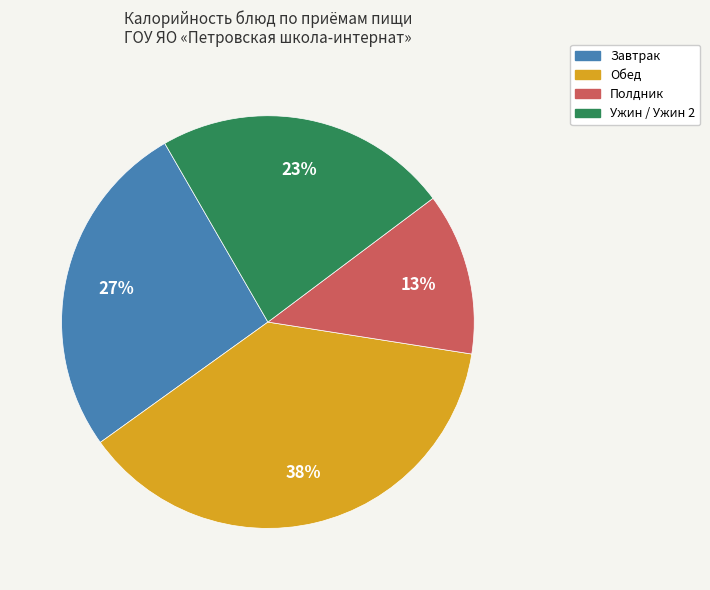

How many segments does this pie chart have?

4